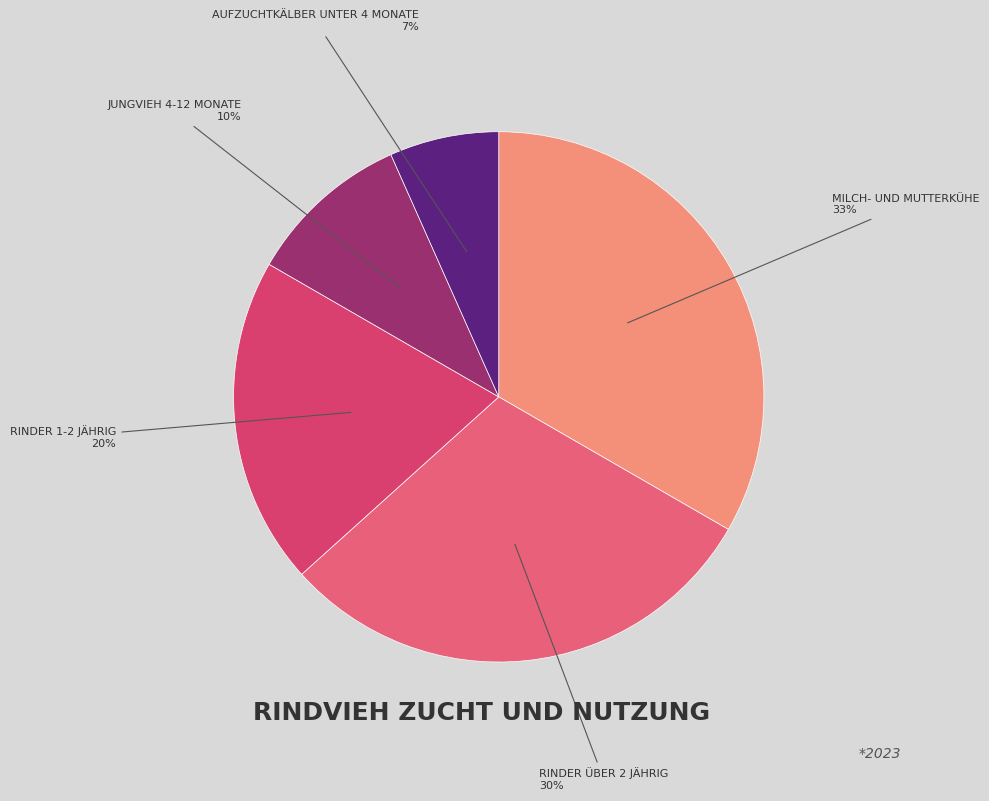

True or false: RINDER 1-2 JÄHRIG accounts for 31% of the total.

False